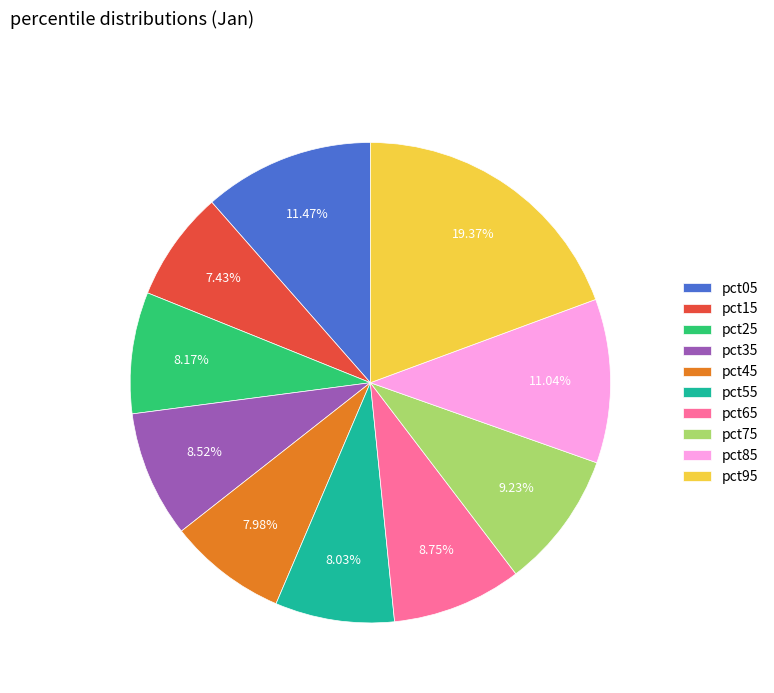

Does pct35 account for over 50% of the chart?

No